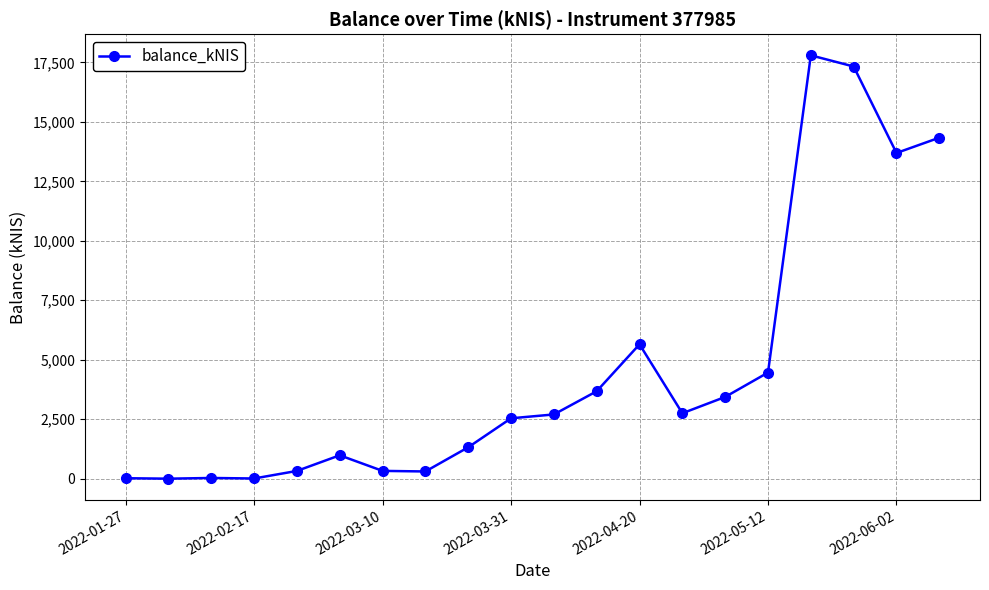

What is the maximum value shown in the chart?

17795.0